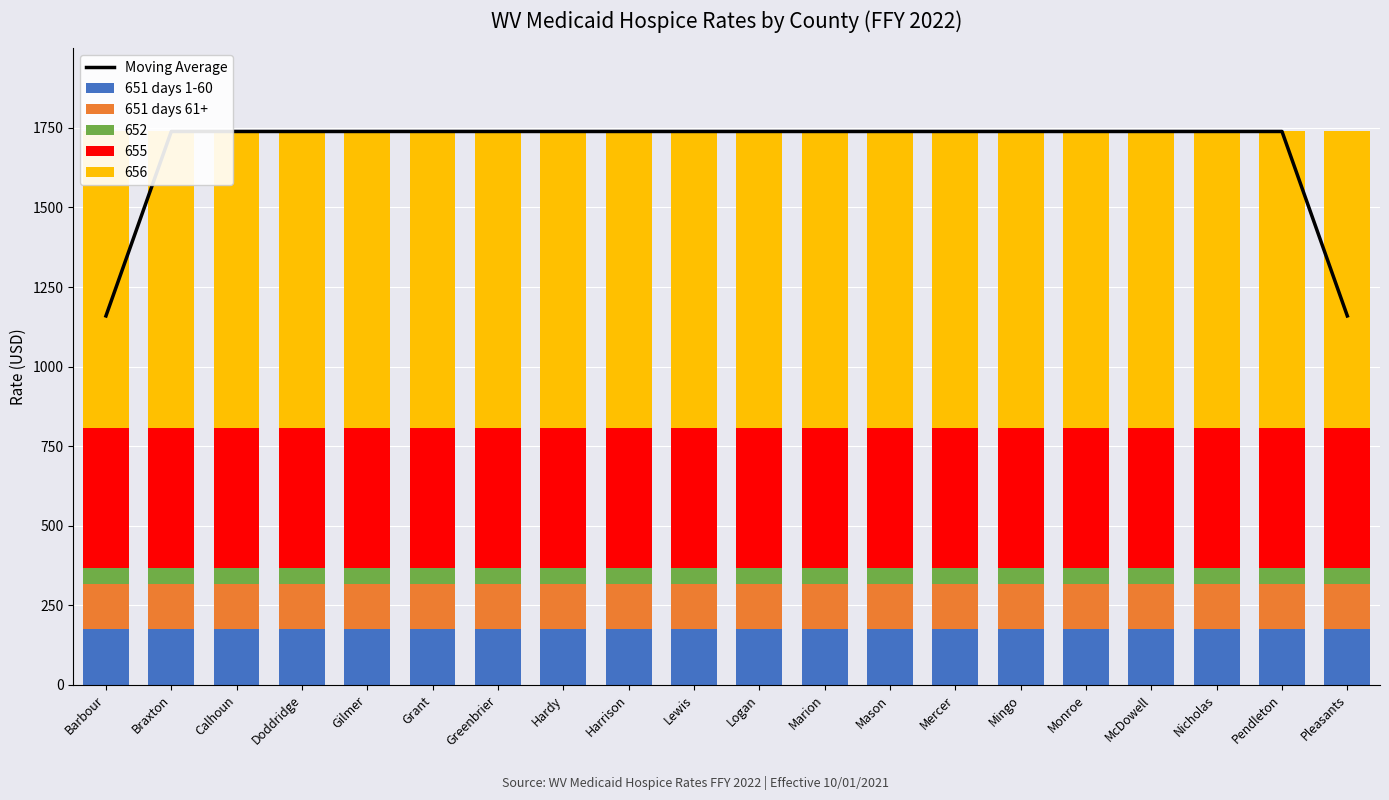

The Moving Average series shows 1738.7 at McDowell. True or false?

True